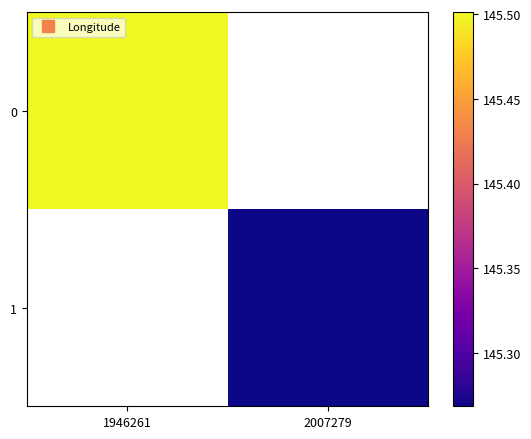

Is it true that 0 equals 145.5 at 1946261?

True